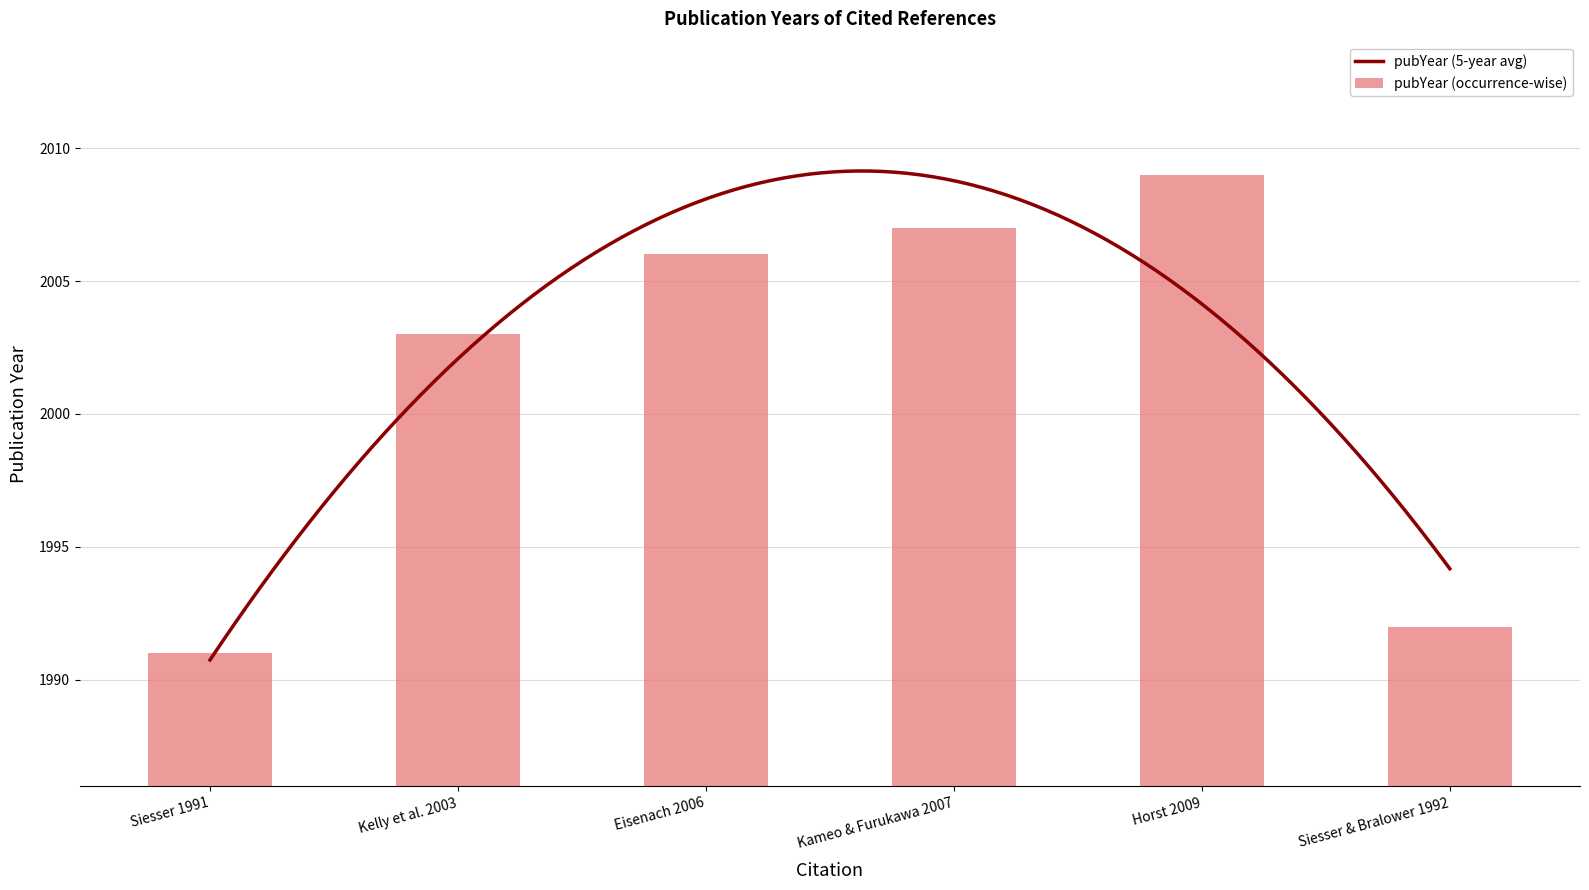

How many values exceed 2006?

2